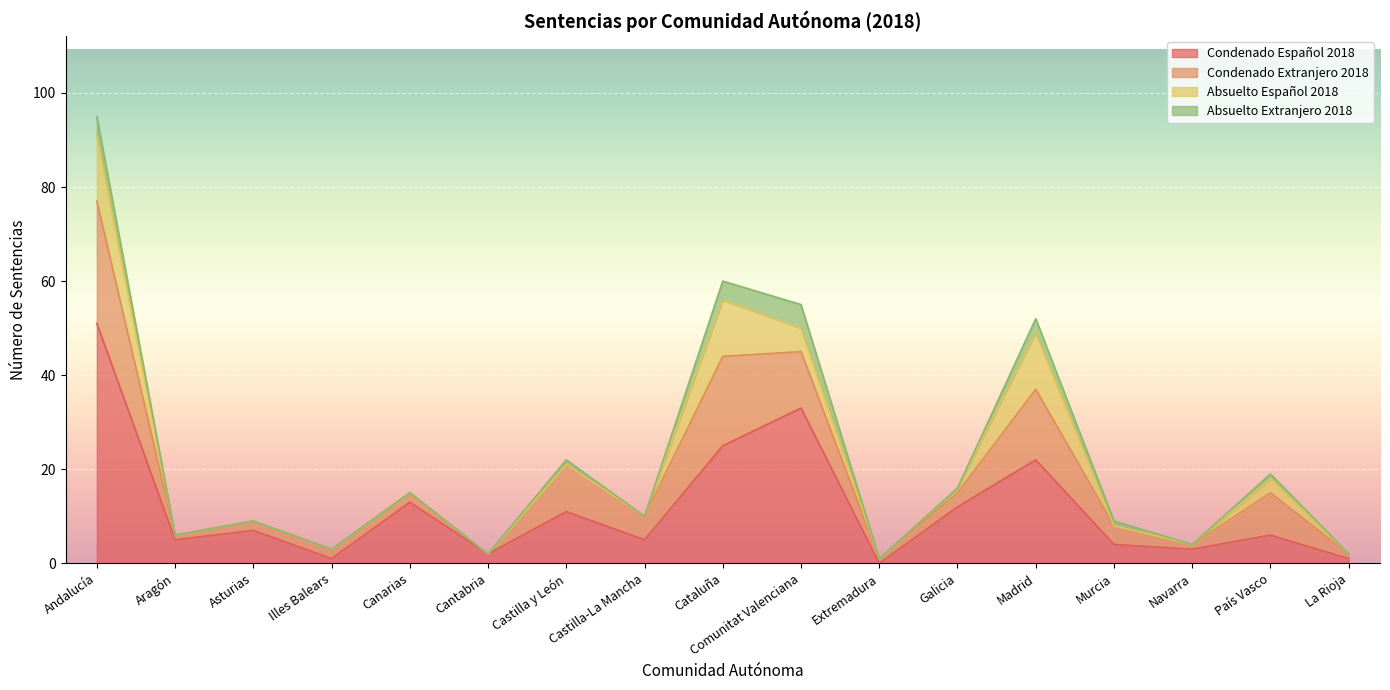

Between Madrid and La Rioja, which series saw the biggest shift?

Condenado Español 2018